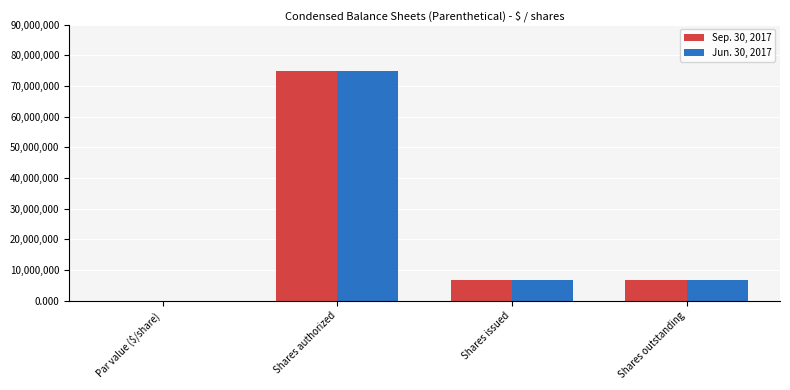

What is the sum of all Jun. 30, 2017 values?

88500000.0